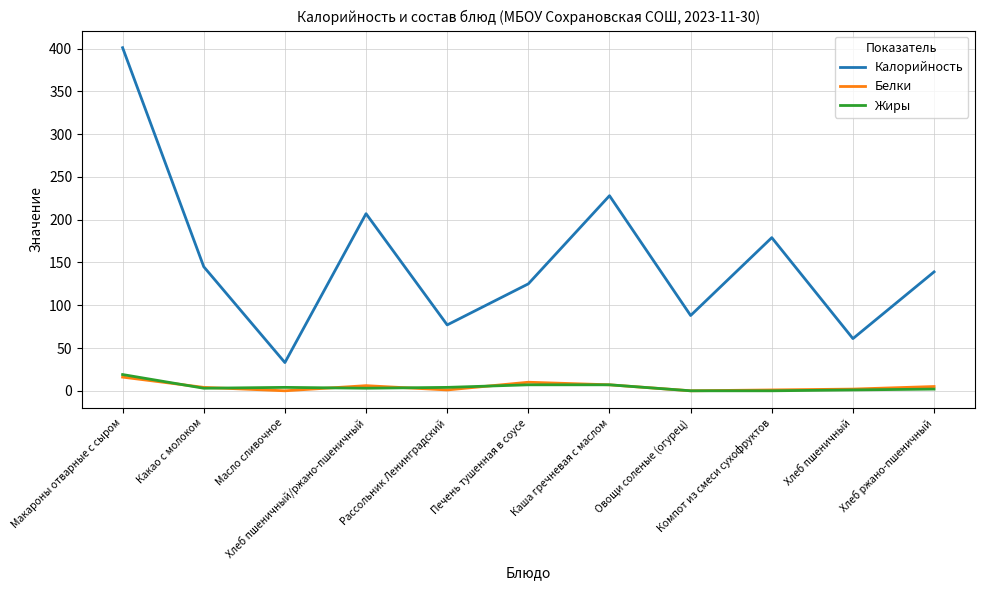

True or false: Жиры and Калорийность cross at least once.

False